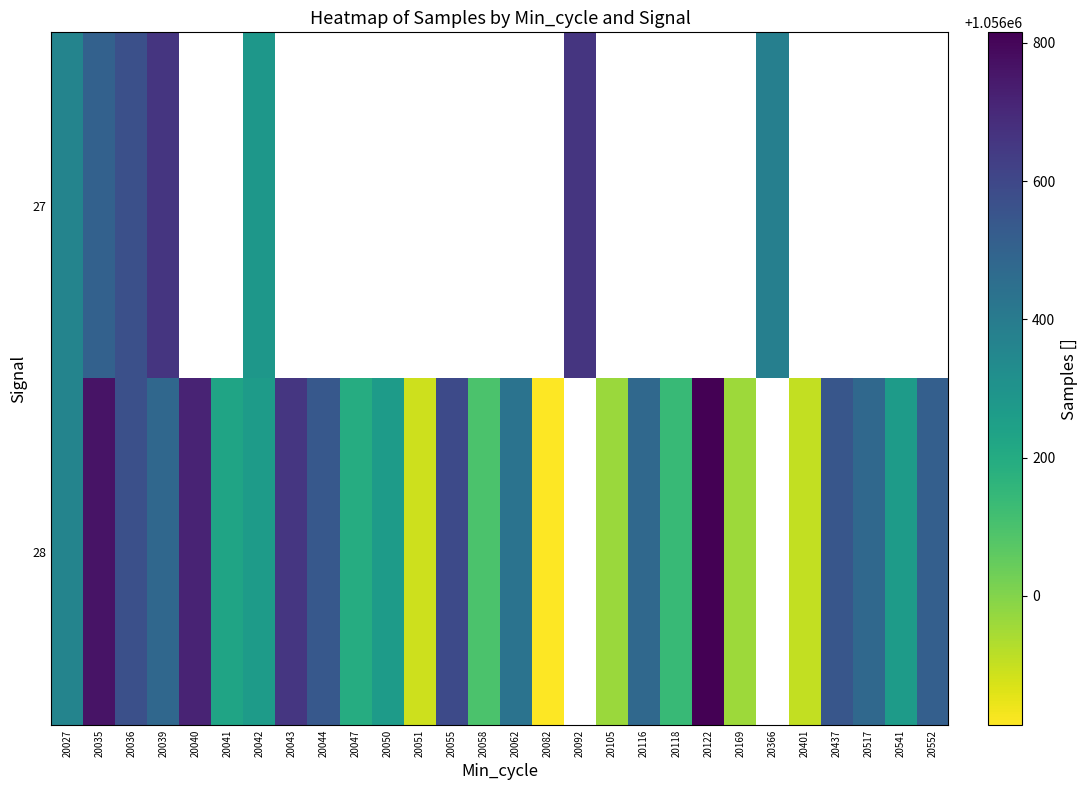

List the series in order of their peak value, lowest first.

27, 28